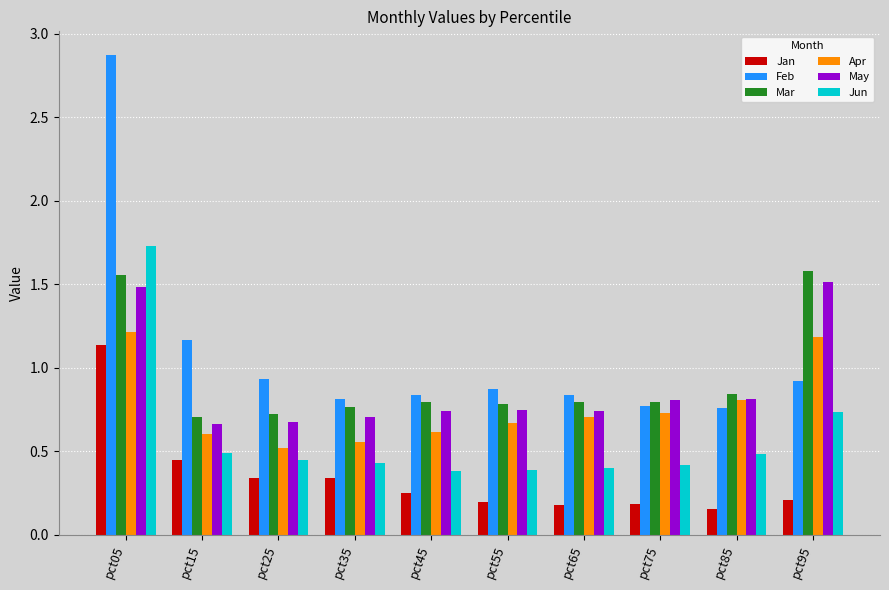

Does the chart contain stacked bars?

No